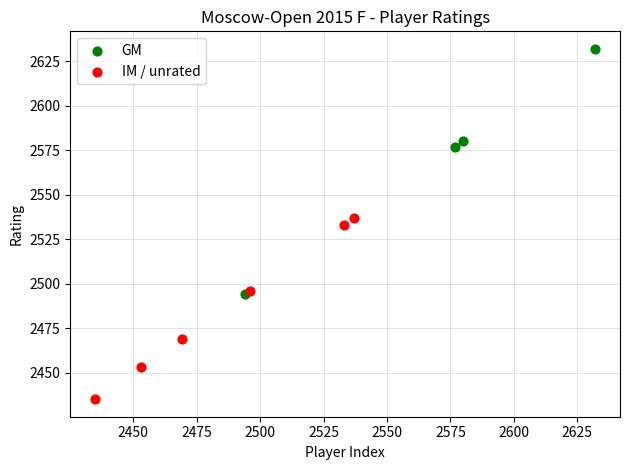

Which series reaches the maximum Y coordinate?

GM